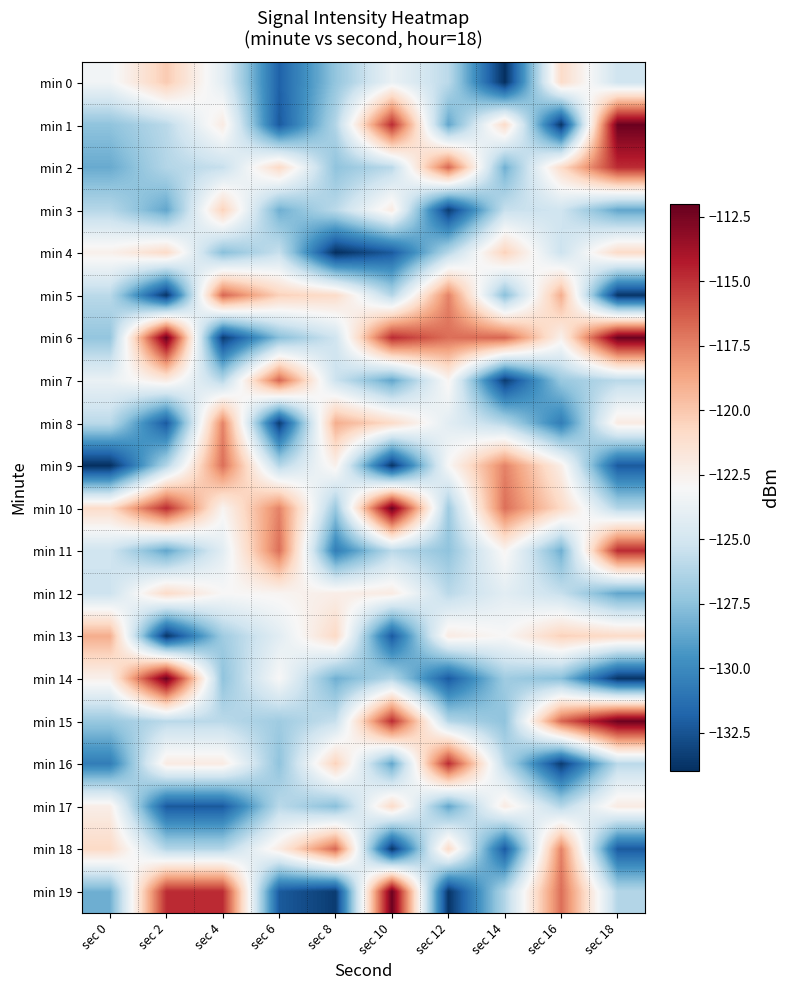

Reading right to left, extract all data points from this chart.

min 0: sec 18=-125.2	sec 16=-121.0	sec 14=-134.0	sec 12=-126.0	sec 10=-123.7	sec 8=-127.3	sec 6=-131.9	sec 4=-124.2	sec 2=-120.2	sec 0=-123.3
min 1: sec 18=-112.2	sec 16=-133.8	sec 14=-120.9	sec 12=-128.7	sec 10=-114.8	sec 8=-126.2	sec 6=-132.2	sec 4=-122.1	sec 2=-126.0	sec 0=-127.4
min 2: sec 18=-114.8	sec 16=-121.0	sec 14=-128.3	sec 12=-116.6	sec 10=-126.0	sec 8=-127.4	sec 6=-120.8	sec 4=-125.5	sec 2=-126.2	sec 0=-128.5
min 3: sec 18=-128.7	sec 16=-125.2	sec 14=-125.5	sec 12=-133.5	sec 10=-122.1	sec 8=-126.0	sec 6=-128.3	sec 4=-120.4	sec 2=-128.7	sec 0=-126.1
min 4: sec 18=-120.9	sec 16=-125.3	sec 14=-120.4	sec 12=-126.1	sec 10=-132.2	sec 8=-134.0	sec 6=-125.5	sec 4=-127.6	sec 2=-120.9	sec 0=-122.5
min 5: sec 18=-133.8	sec 16=-119.0	sec 14=-127.6	sec 12=-117.5	sec 10=-126.2	sec 8=-121.0	sec 6=-120.4	sec 4=-116.6	sec 2=-133.8	sec 0=-126.0
min 6: sec 18=-112.2	sec 16=-122.5	sec 14=-116.6	sec 12=-116.9	sec 10=-114.8	sec 8=-125.2	sec 6=-127.6	sec 4=-133.5	sec 2=-112.2	sec 0=-127.3
min 7: sec 18=-126.0	sec 16=-127.1	sec 14=-133.5	sec 12=-122.7	sec 10=-128.7	sec 8=-125.3	sec 6=-116.6	sec 4=-126.1	sec 2=-122.1	sec 0=-123.7
min 8: sec 18=-122.1	sec 16=-130.6	sec 14=-126.1	sec 12=-124.2	sec 10=-120.9	sec 8=-119.0	sec 6=-133.5	sec 4=-117.5	sec 2=-132.2	sec 0=-126.0
min 9: sec 18=-132.2	sec 16=-122.3	sec 14=-117.5	sec 12=-123.0	sec 10=-133.8	sec 8=-122.5	sec 6=-126.1	sec 4=-116.9	sec 2=-126.2	sec 0=-134.0
min 10: sec 18=-126.2	sec 16=-120.8	sec 14=-116.9	sec 12=-126.9	sec 10=-112.2	sec 8=-127.1	sec 6=-117.5	sec 4=-122.7	sec 2=-114.8	sec 0=-121.0
min 11: sec 18=-114.8	sec 16=-128.3	sec 14=-122.7	sec 12=-127.4	sec 10=-126.0	sec 8=-130.6	sec 6=-116.9	sec 4=-124.2	sec 2=-128.7	sec 0=-125.2
min 12: sec 18=-128.7	sec 16=-125.5	sec 14=-124.2	sec 12=-126.0	sec 10=-122.1	sec 8=-122.3	sec 6=-122.7	sec 4=-123.0	sec 2=-120.9	sec 0=-125.3
min 13: sec 18=-120.9	sec 16=-120.4	sec 14=-123.0	sec 12=-122.1	sec 10=-132.2	sec 8=-120.8	sec 6=-124.2	sec 4=-126.9	sec 2=-133.8	sec 0=-119.0
min 14: sec 18=-133.8	sec 16=-127.6	sec 14=-126.9	sec 12=-132.2	sec 10=-126.2	sec 8=-128.3	sec 6=-123.0	sec 4=-127.4	sec 2=-112.2	sec 0=-122.5
min 15: sec 18=-112.2	sec 16=-116.6	sec 14=-127.4	sec 12=-126.2	sec 10=-114.8	sec 8=-125.5	sec 6=-126.9	sec 4=-126.0	sec 2=-126.0	sec 0=-127.1
min 16: sec 18=-126.0	sec 16=-133.5	sec 14=-126.0	sec 12=-114.8	sec 10=-128.7	sec 8=-120.4	sec 6=-127.4	sec 4=-122.1	sec 2=-122.1	sec 0=-130.6
min 17: sec 18=-122.1	sec 16=-126.1	sec 14=-122.1	sec 12=-128.7	sec 10=-120.9	sec 8=-127.6	sec 6=-126.0	sec 4=-132.2	sec 2=-132.2	sec 0=-122.3
min 18: sec 18=-132.2	sec 16=-117.5	sec 14=-132.2	sec 12=-120.9	sec 10=-133.8	sec 8=-116.6	sec 6=-122.1	sec 4=-126.2	sec 2=-126.2	sec 0=-120.8
min 19: sec 18=-126.2	sec 16=-116.9	sec 14=-126.2	sec 12=-133.8	sec 10=-112.2	sec 8=-133.5	sec 6=-132.2	sec 4=-114.8	sec 2=-114.8	sec 0=-128.3